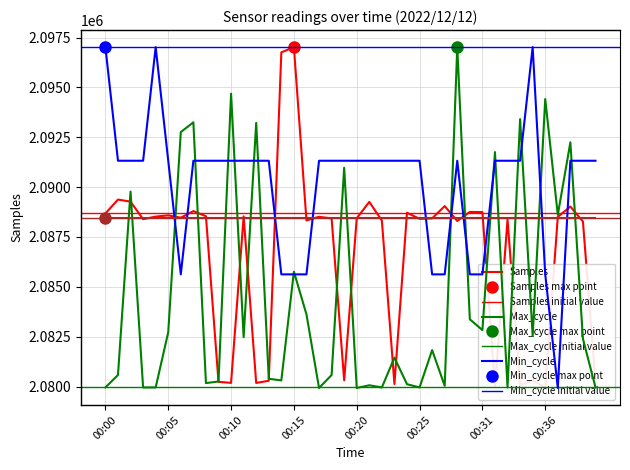

Which category has the highest value across all series?

00:15